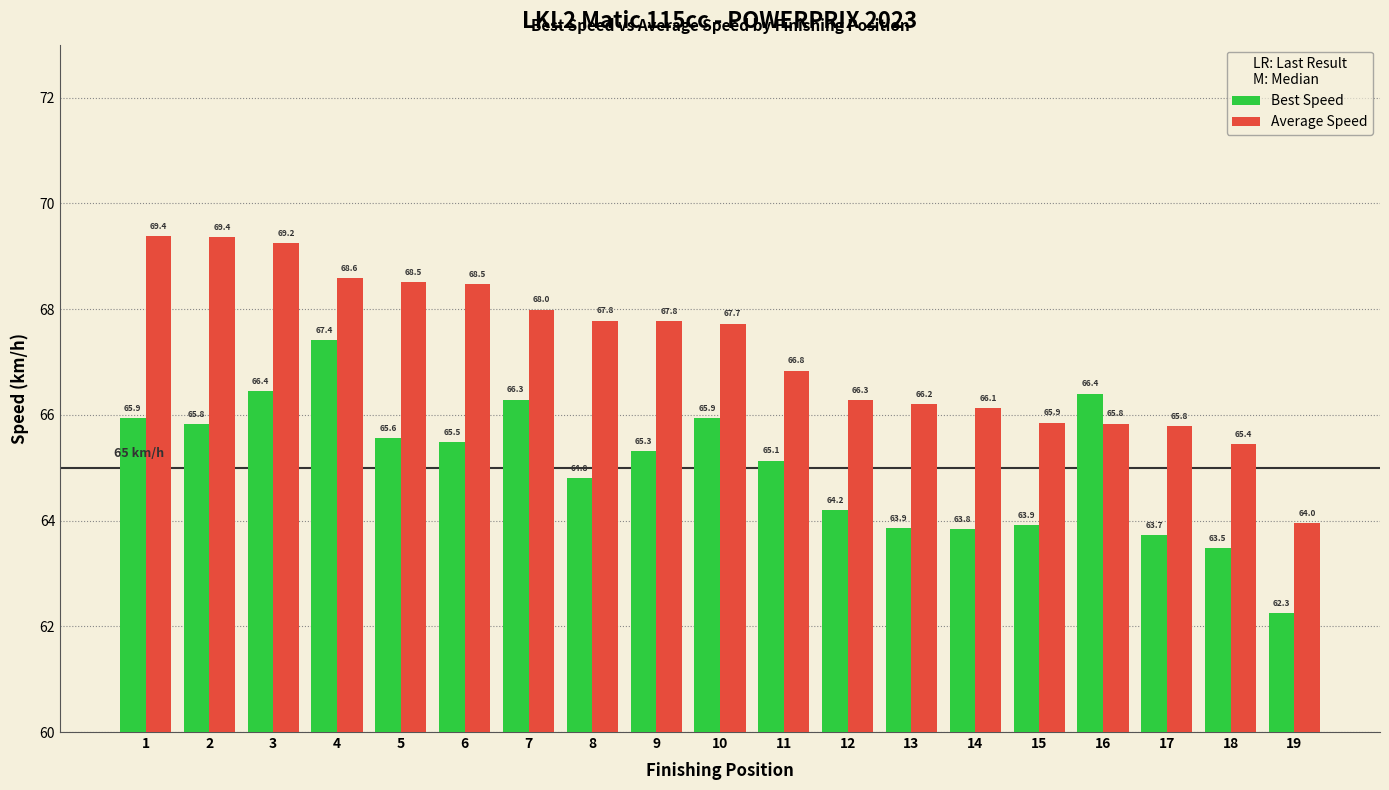

Where does the Average Speed series first go above 67?

1